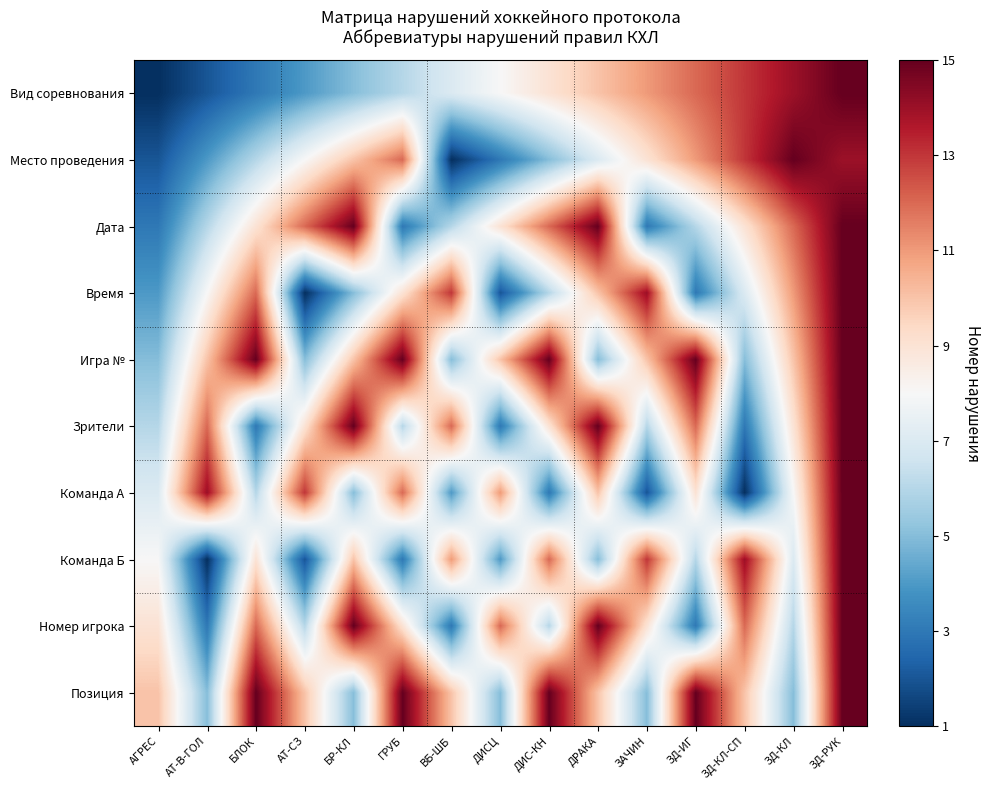

Reading left to right, list all the values displayed in this chart.

Вид соревнования: АГРЕС=1	АТ-В-ГОЛ=2	БЛОК=3	АТ-СЗ=4	БР-КЛ=5	ГРУБ=6	ВБ-ШБ=7	ДИСЦ=8	ДИС-КН=9	ДРАКА=10	ЗАЧИН=11	ЗД-ИГ=12	ЗД-КЛ-СП=13	ЗД-КЛ=14	ЗД-РУК=15
Место проведения: АГРЕС=2	АТ-В-ГОЛ=4	БЛОК=6	АТ-СЗ=8	БР-КЛ=10	ГРУБ=12	ВБ-ШБ=1	ДИСЦ=3	ДИС-КН=5	ДРАКА=7	ЗАЧИН=9	ЗД-ИГ=11	ЗД-КЛ-СП=13	ЗД-КЛ=15	ЗД-РУК=14
Дата: АГРЕС=3	АТ-В-ГОЛ=6	БЛОК=9	АТ-СЗ=12	БР-КЛ=15	ГРУБ=3	ВБ-ШБ=6	ДИСЦ=9	ДИС-КН=12	ДРАКА=15	ЗАЧИН=3	ЗД-ИГ=6	ЗД-КЛ-СП=9	ЗД-КЛ=12	ЗД-РУК=15
Время: АГРЕС=4	АТ-В-ГОЛ=8	БЛОК=12	АТ-СЗ=1	БР-КЛ=5	ГРУБ=9	ВБ-ШБ=13	ДИСЦ=2	ДИС-КН=6	ДРАКА=10	ЗАЧИН=14	ЗД-ИГ=3	ЗД-КЛ-СП=7	ЗД-КЛ=11	ЗД-РУК=15
Игра №: АГРЕС=5	АТ-В-ГОЛ=10	БЛОК=15	АТ-СЗ=5	БР-КЛ=10	ГРУБ=15	ВБ-ШБ=5	ДИСЦ=10	ДИС-КН=15	ДРАКА=5	ЗАЧИН=10	ЗД-ИГ=15	ЗД-КЛ-СП=5	ЗД-КЛ=10	ЗД-РУК=15
Зрители: АГРЕС=6	АТ-В-ГОЛ=12	БЛОК=3	АТ-СЗ=9	БР-КЛ=15	ГРУБ=6	ВБ-ШБ=12	ДИСЦ=3	ДИС-КН=9	ДРАКА=15	ЗАЧИН=6	ЗД-ИГ=12	ЗД-КЛ-СП=3	ЗД-КЛ=9	ЗД-РУК=15
Команда А: АГРЕС=7	АТ-В-ГОЛ=14	БЛОК=6	АТ-СЗ=13	БР-КЛ=5	ГРУБ=12	ВБ-ШБ=4	ДИСЦ=11	ДИС-КН=3	ДРАКА=10	ЗАЧИН=2	ЗД-ИГ=9	ЗД-КЛ-СП=1	ЗД-КЛ=8	ЗД-РУК=15
Команда Б: АГРЕС=8	АТ-В-ГОЛ=1	БЛОК=9	АТ-СЗ=2	БР-КЛ=10	ГРУБ=3	ВБ-ШБ=11	ДИСЦ=4	ДИС-КН=12	ДРАКА=5	ЗАЧИН=13	ЗД-ИГ=6	ЗД-КЛ-СП=14	ЗД-КЛ=7	ЗД-РУК=15
Номер игрока: АГРЕС=9	АТ-В-ГОЛ=3	БЛОК=12	АТ-СЗ=6	БР-КЛ=15	ГРУБ=9	ВБ-ШБ=3	ДИСЦ=12	ДИС-КН=6	ДРАКА=15	ЗАЧИН=9	ЗД-ИГ=3	ЗД-КЛ-СП=12	ЗД-КЛ=6	ЗД-РУК=15
Позиция: АГРЕС=10	АТ-В-ГОЛ=5	БЛОК=15	АТ-СЗ=10	БР-КЛ=5	ГРУБ=15	ВБ-ШБ=10	ДИСЦ=5	ДИС-КН=15	ДРАКА=10	ЗАЧИН=5	ЗД-ИГ=15	ЗД-КЛ-СП=10	ЗД-КЛ=5	ЗД-РУК=15